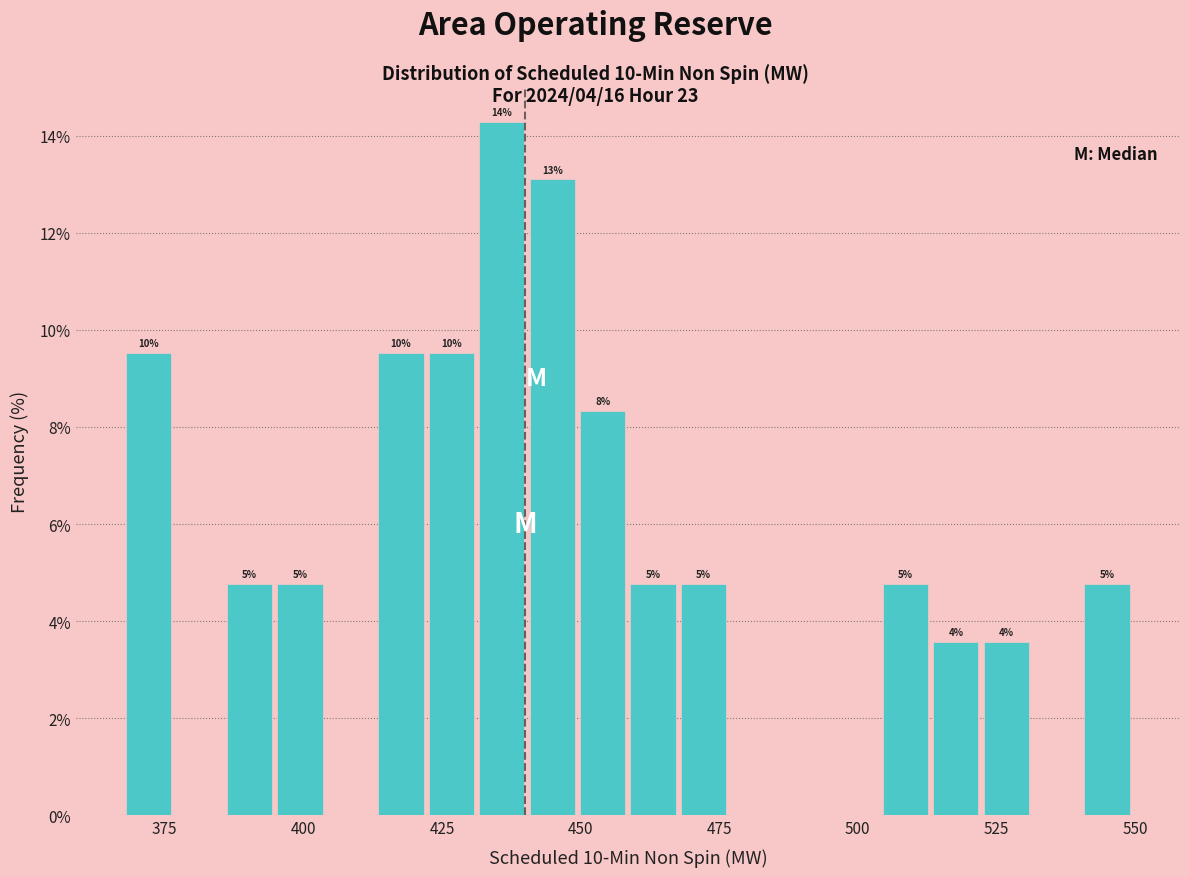

Read against the x-axis, roughly where is the centre of the tallest bar?

435